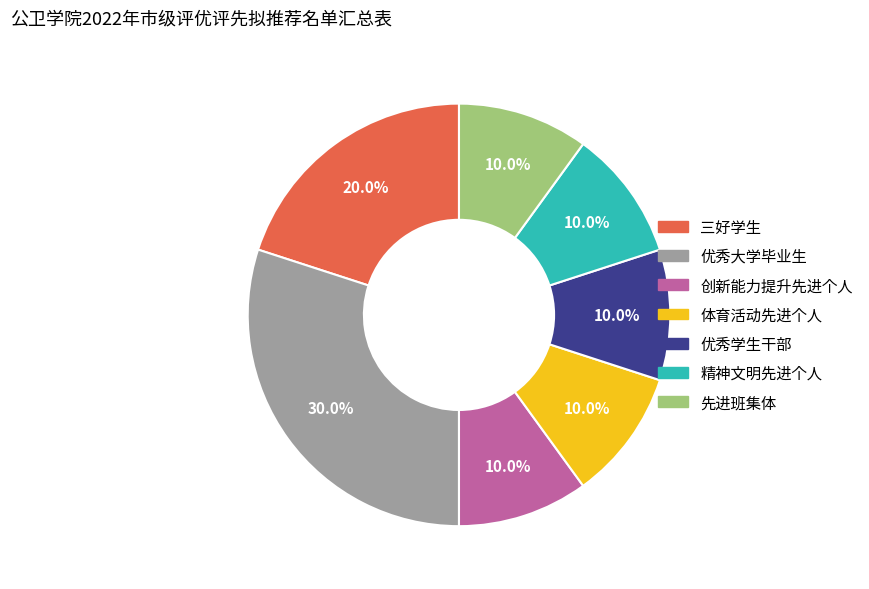

What portion of the pie excludes 体育活动先进个人?

90.0%